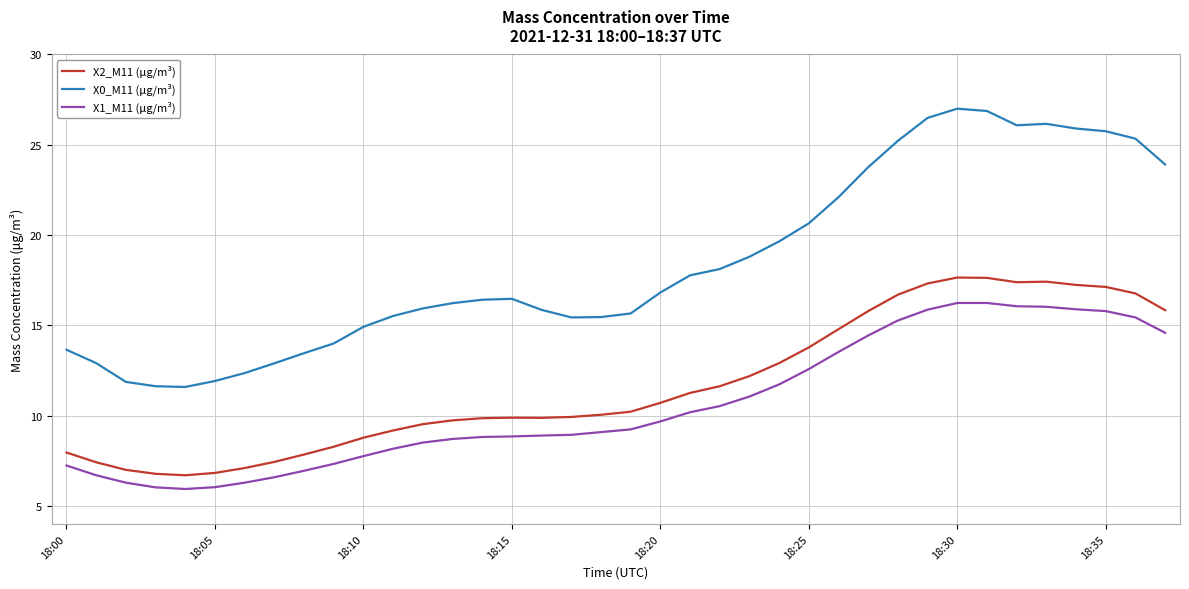

Which series has the largest total across all categories?

X0_M11 (μg/m³)